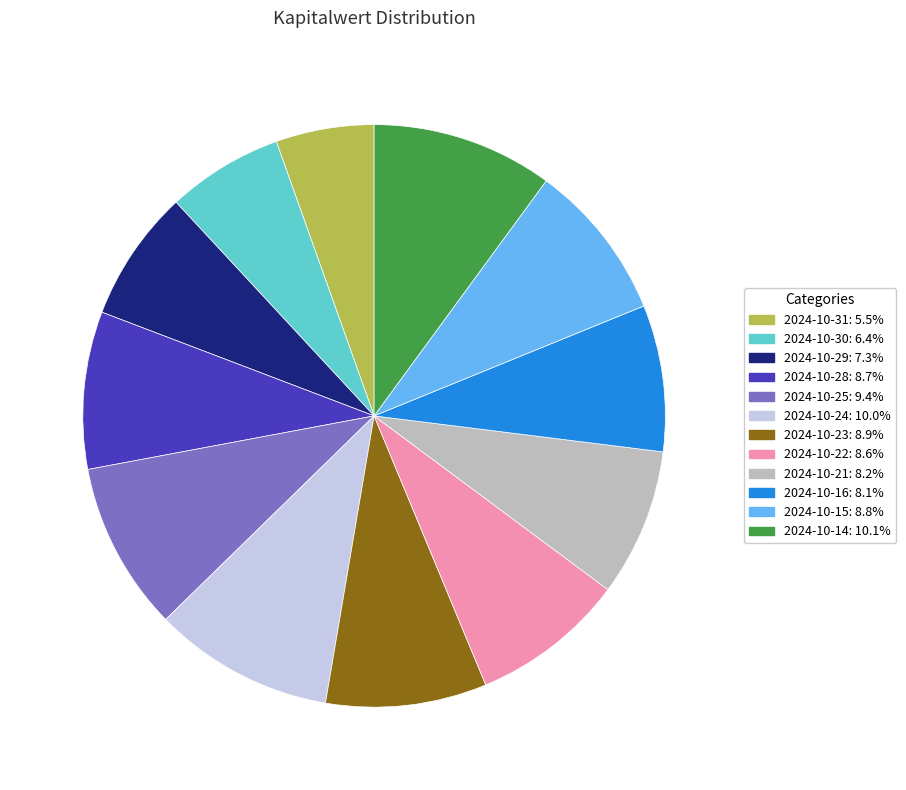

Approximately how many times larger is the value at 2024-10-30 compared to 2024-10-16?

0.8